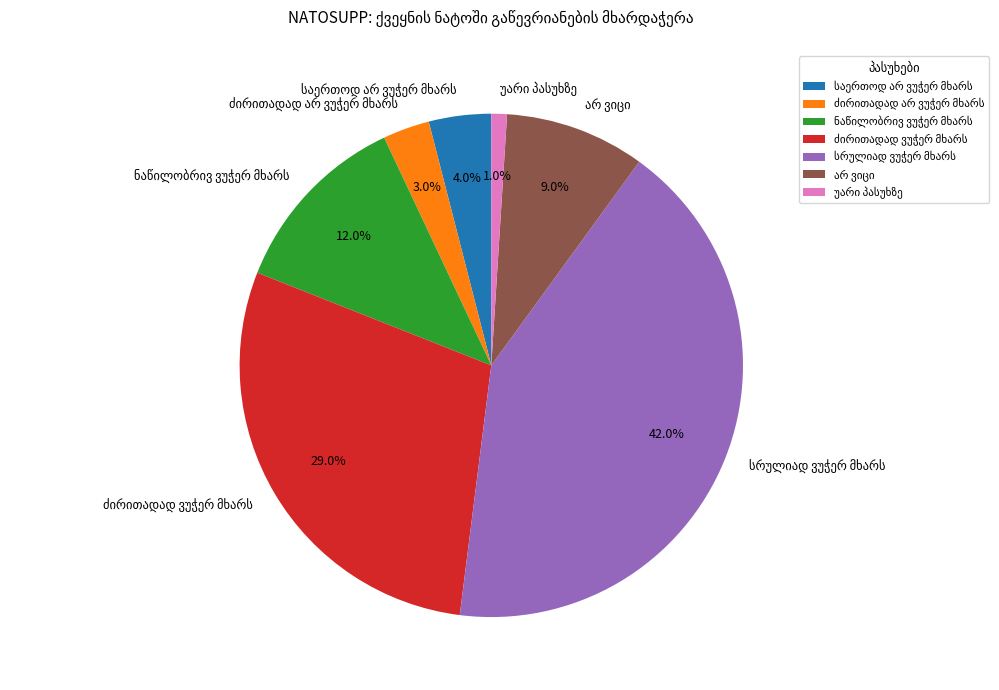

How many slices are in this pie chart?

7